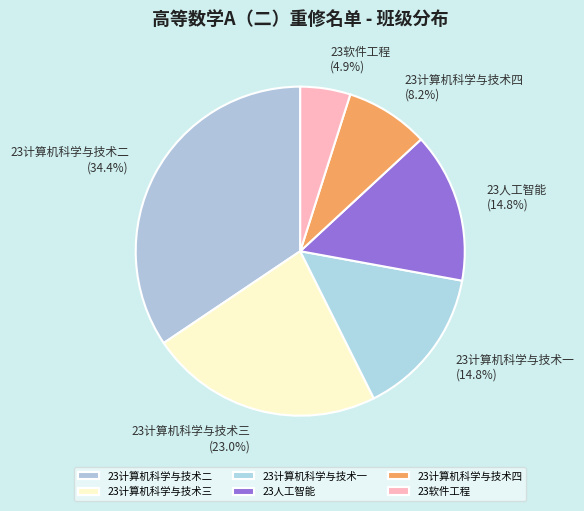

Which slice is the smallest?

23软件工程